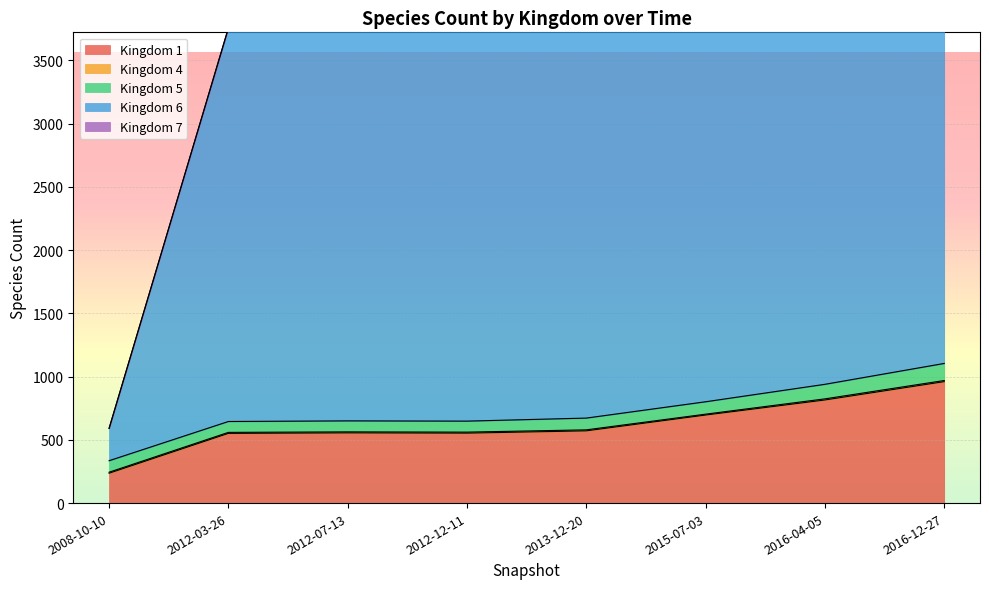

At which category is the sum across all series the highest?

2016-12-27